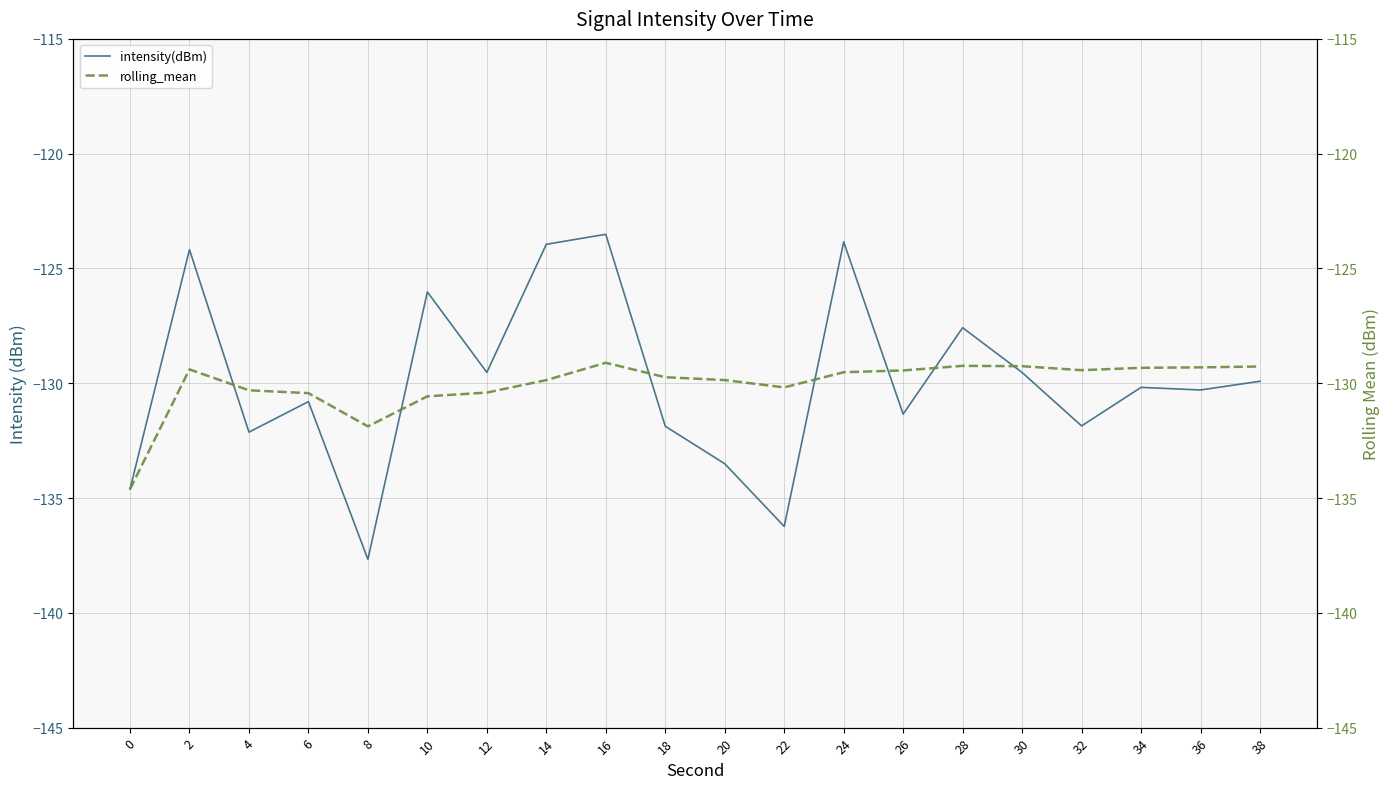

In rolling_mean, how many points are higher than both neighbors (excluding endpoints)?

3